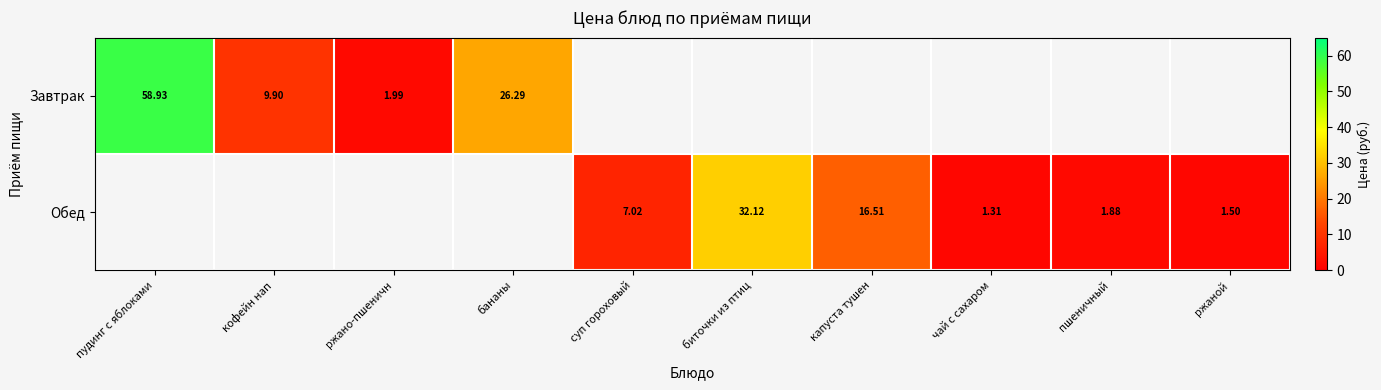

How many series are shown in this chart?

2